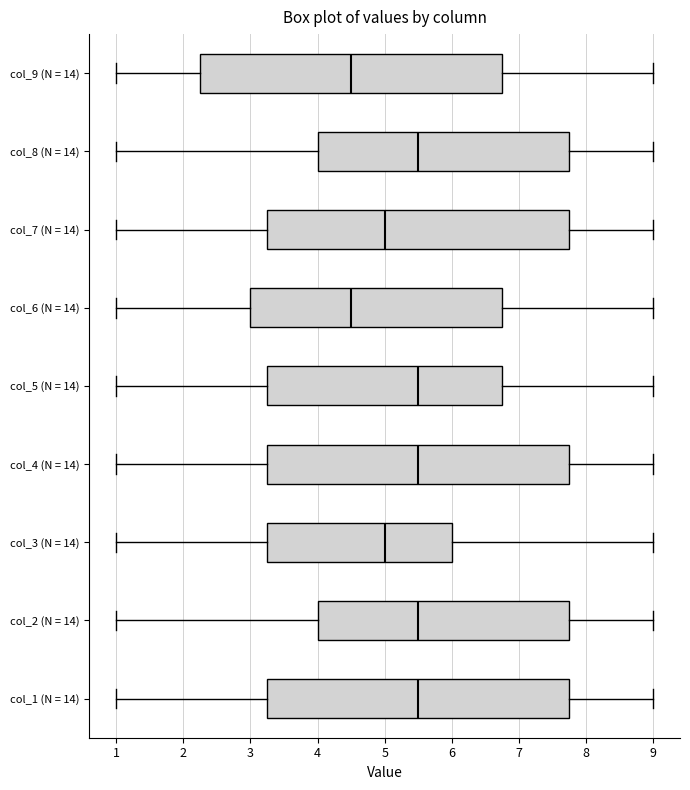

Where is the right edge of the box for col_6 (N = 14) on the x-axis? The values are not printed on the chart, so give them approximately, as read against the axis.

6.8